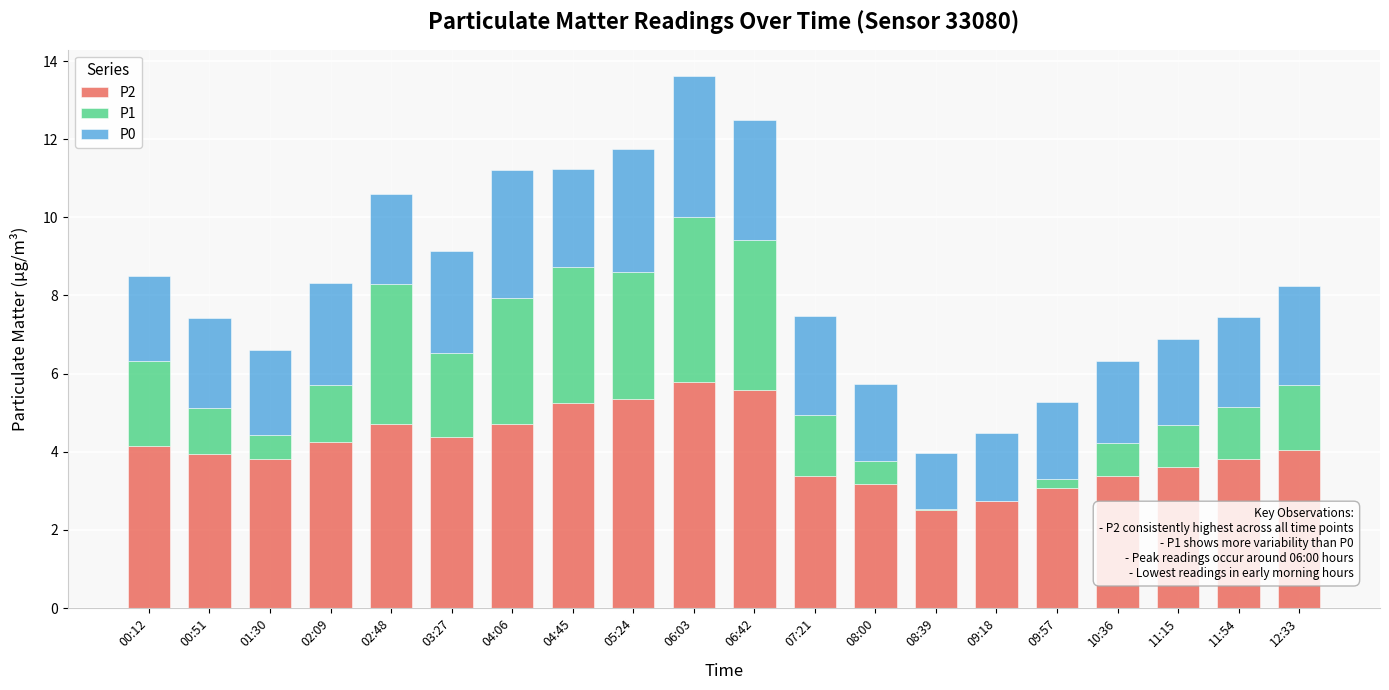

True or false: P2 has a value of 5.6 at 06:42.

True